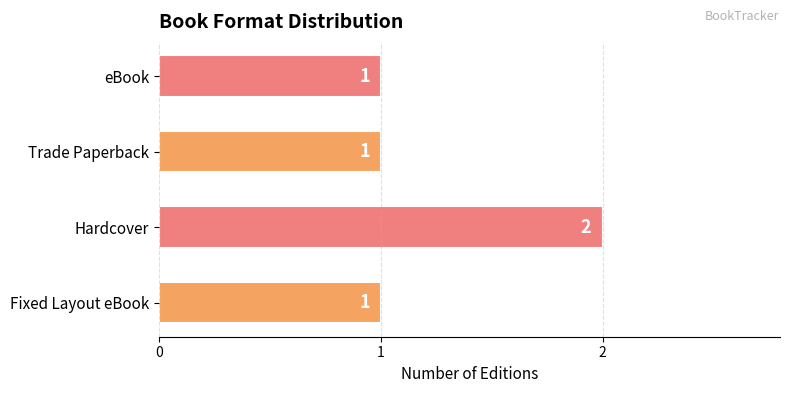

The chart shows a value of 3 at Hardcover. True or false?

False